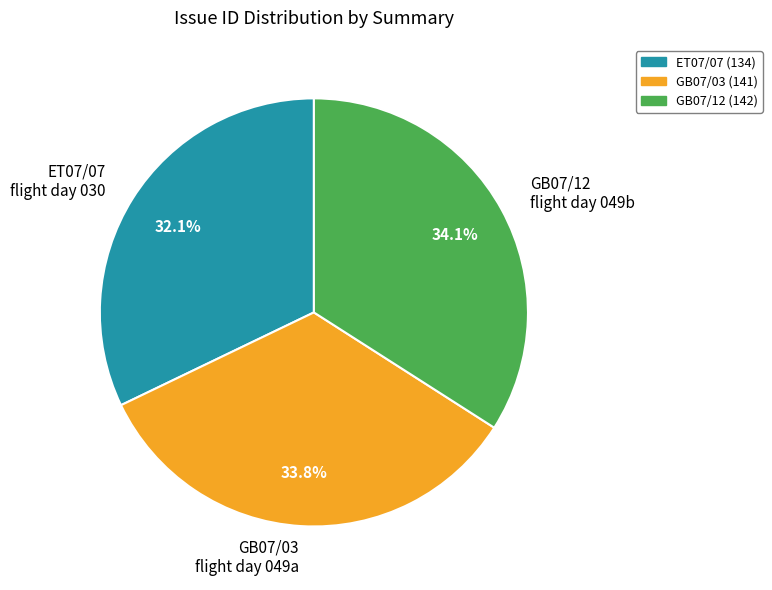

To the nearest percent, what is the average slice percentage?

33%